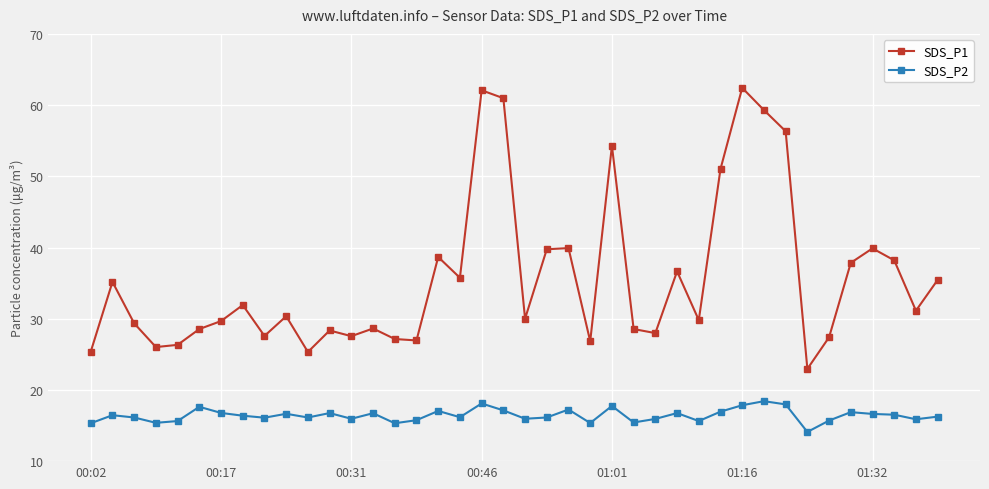

True or false: SDS_P1 and SDS_P2 intersect in this chart.

False